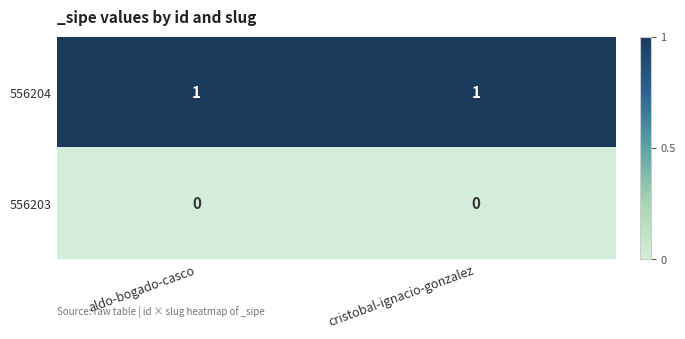

Rank the series by their maximum value, from highest to lowest.

556204, 556203